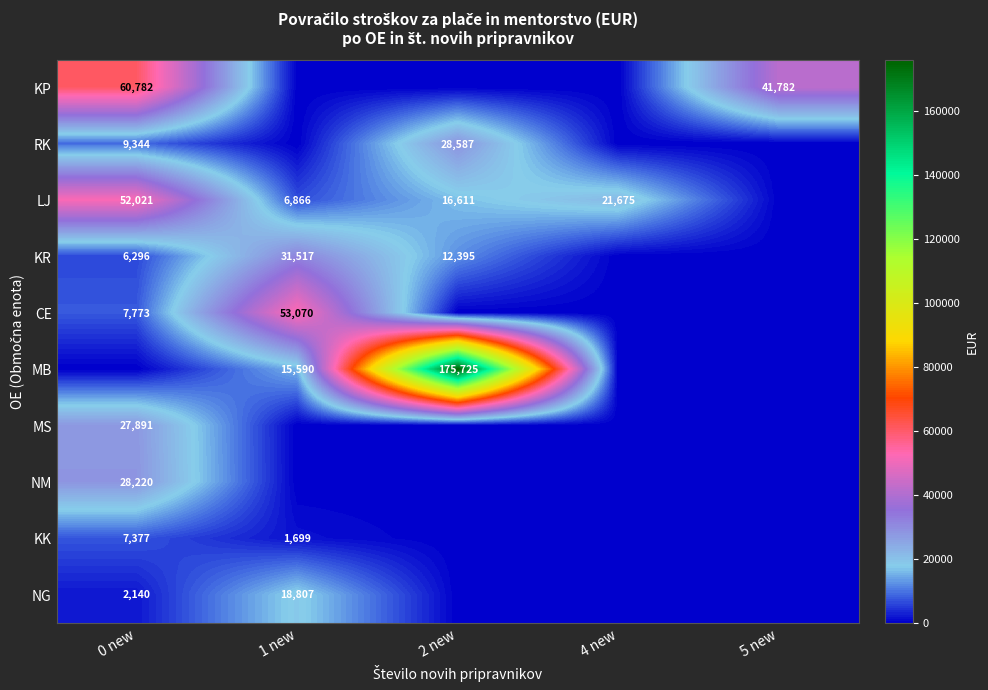

The value of KP at 0 new is 60782. True or false?

True